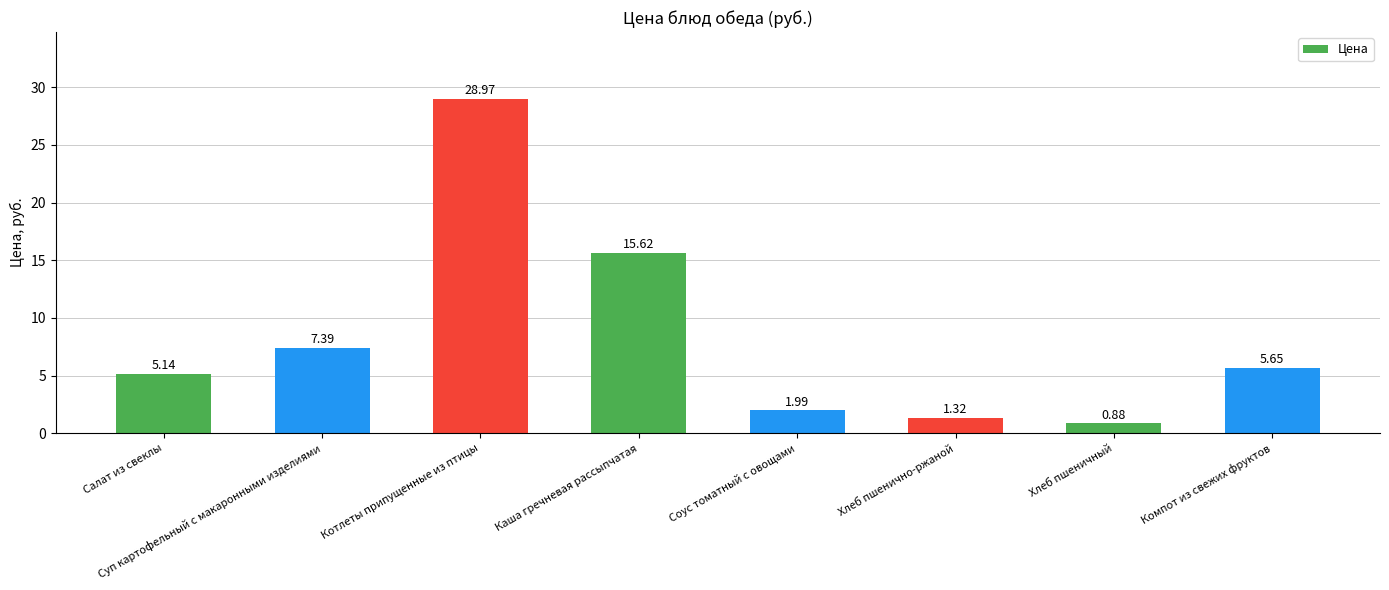

What is the sum of all values?

67.0